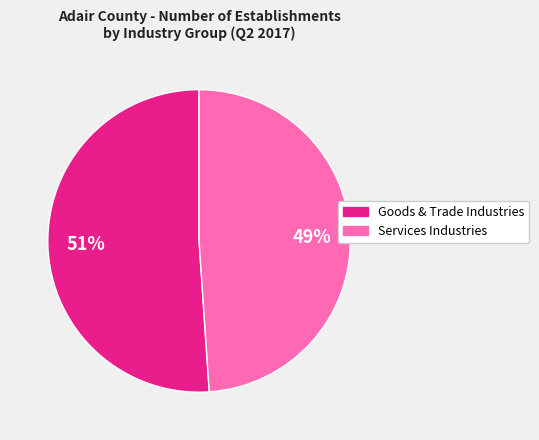

To the nearest percent, what is the average slice percentage?

50%